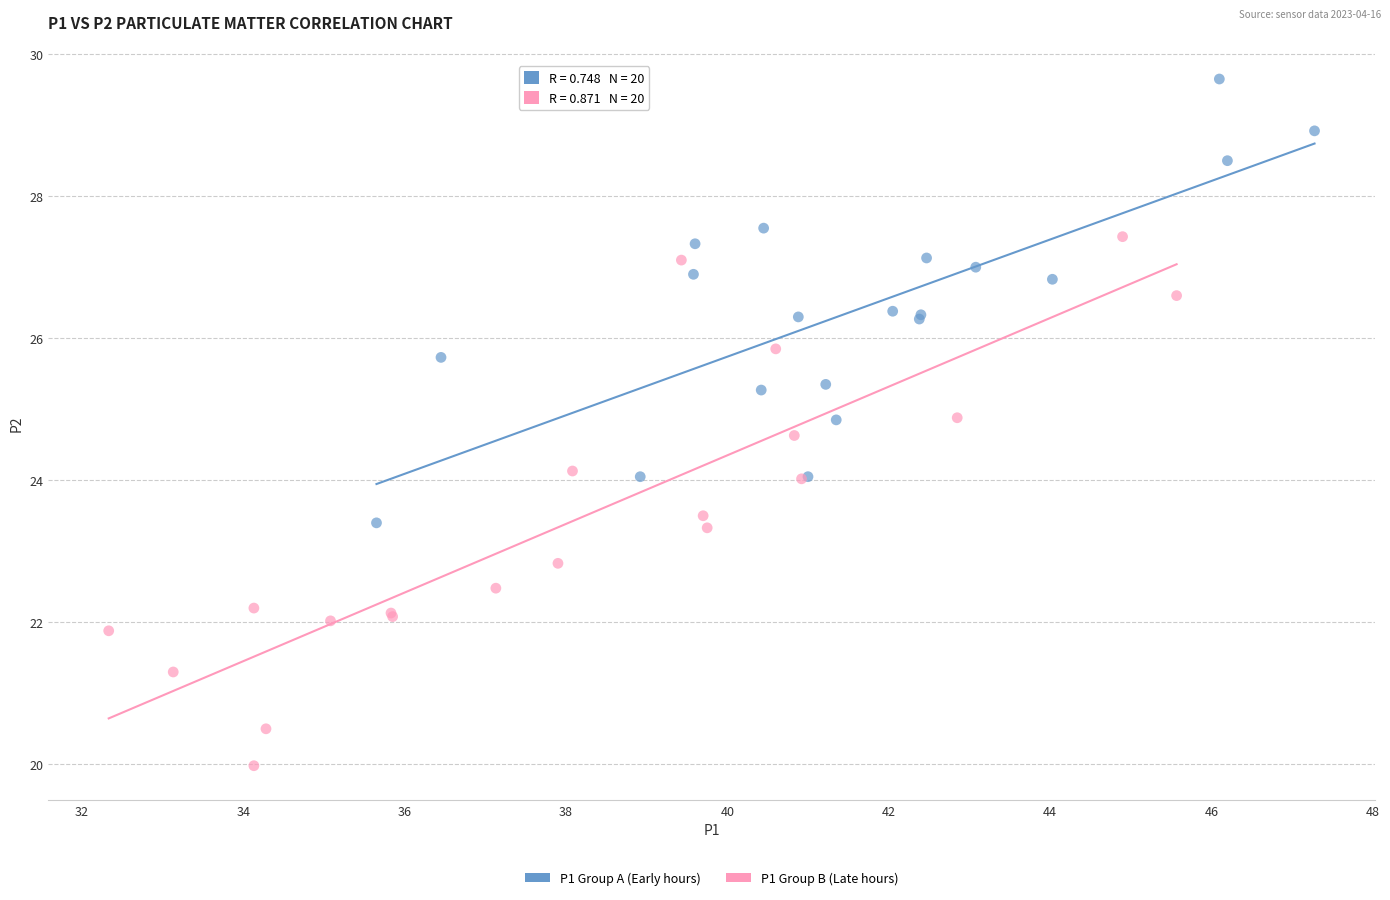

Which series reaches the maximum Y coordinate?

P1 Group A (Early hours)